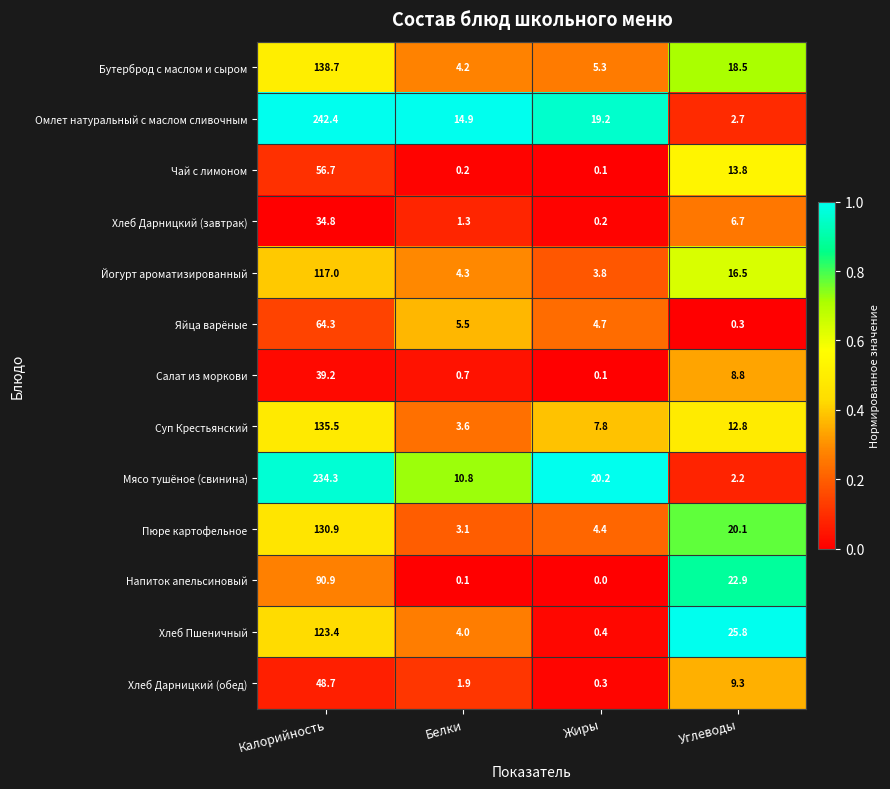

What is the highest value of the Напиток апельсиновый series?

90.9